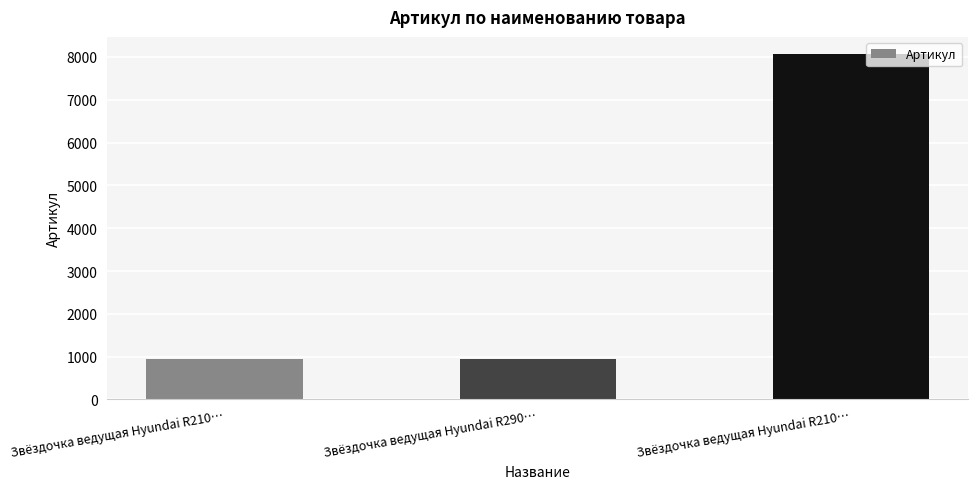

What is the ratio of the value at Звёздочка ведущая Hyundai R210… to the value at Звёздочка ведущая Hyundai R210…?

8.5